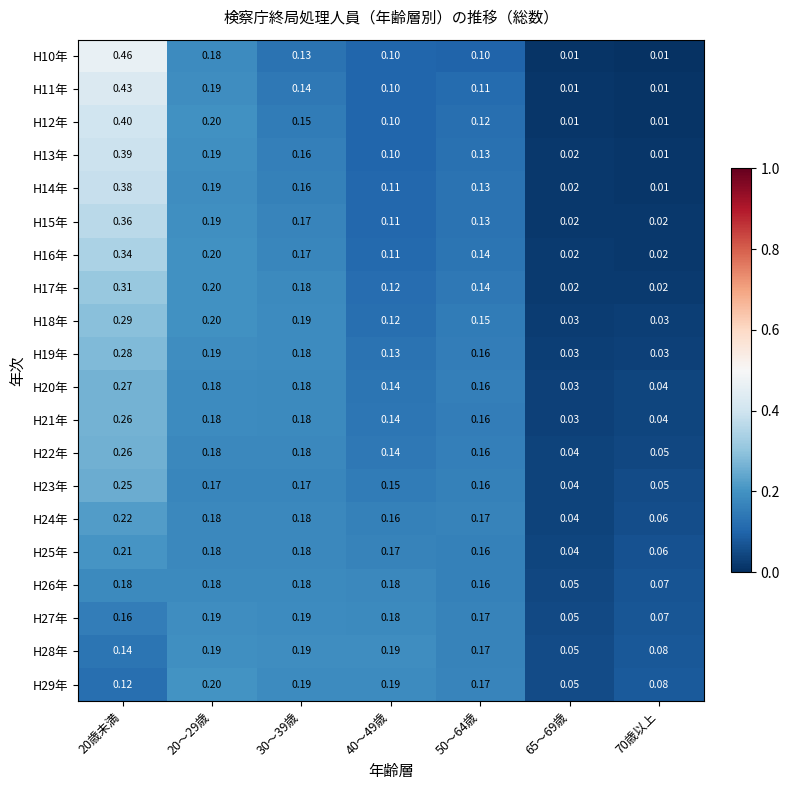

Which series has the largest total across all categories?

H10年